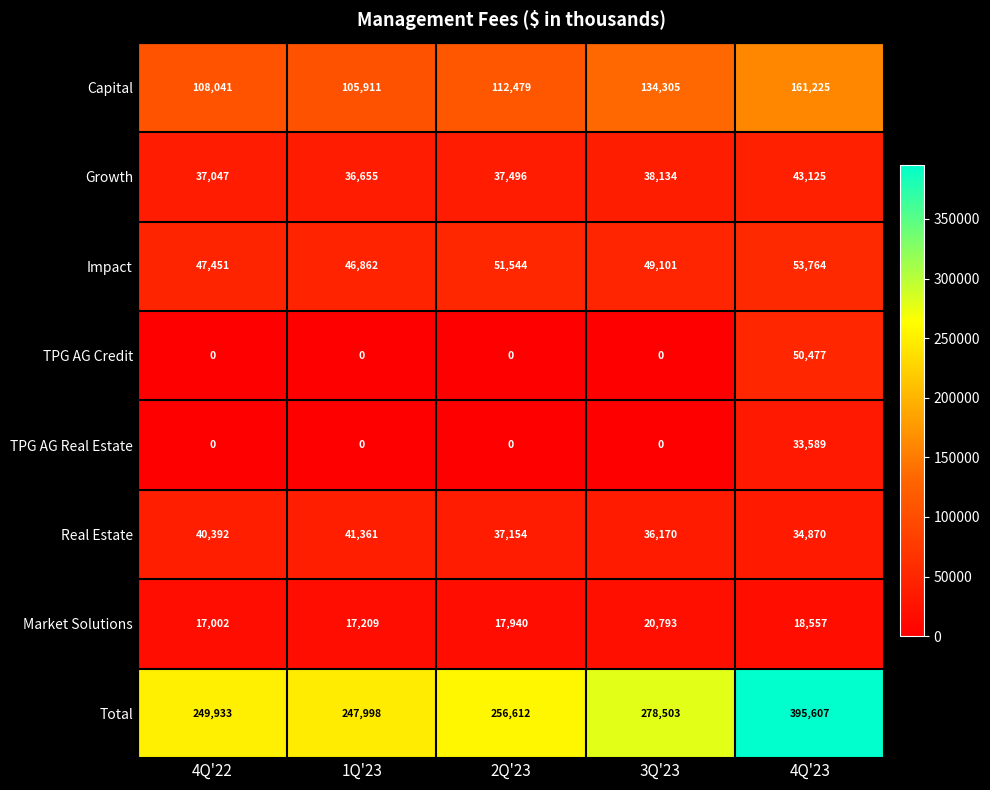

Count the number of data series in this chart.

8